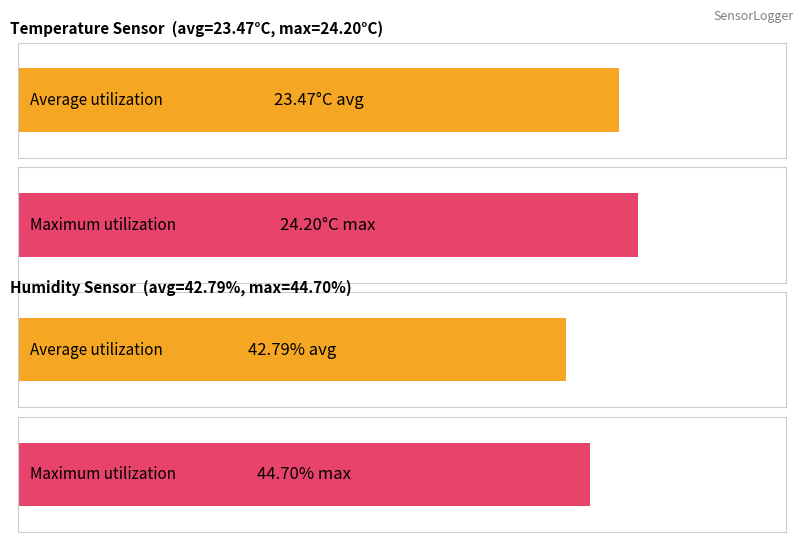

The value of Maximum utilization at 2 is 32395.0. True or false?

False